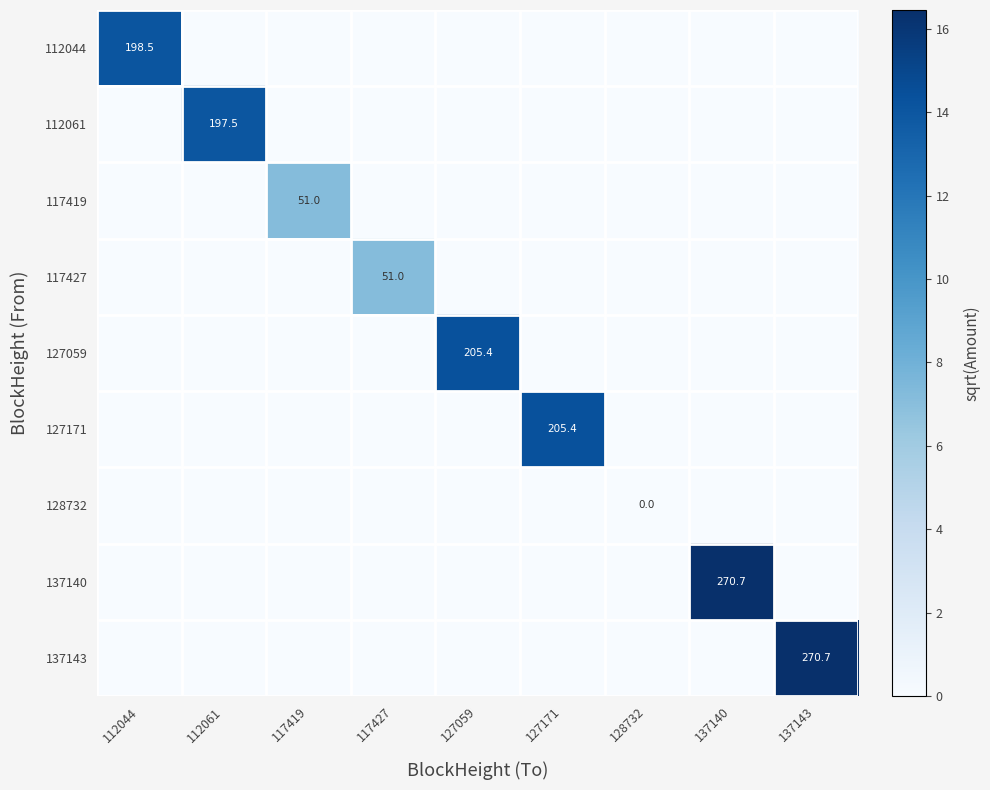

At how many categories does at least one series exceed 14?

6